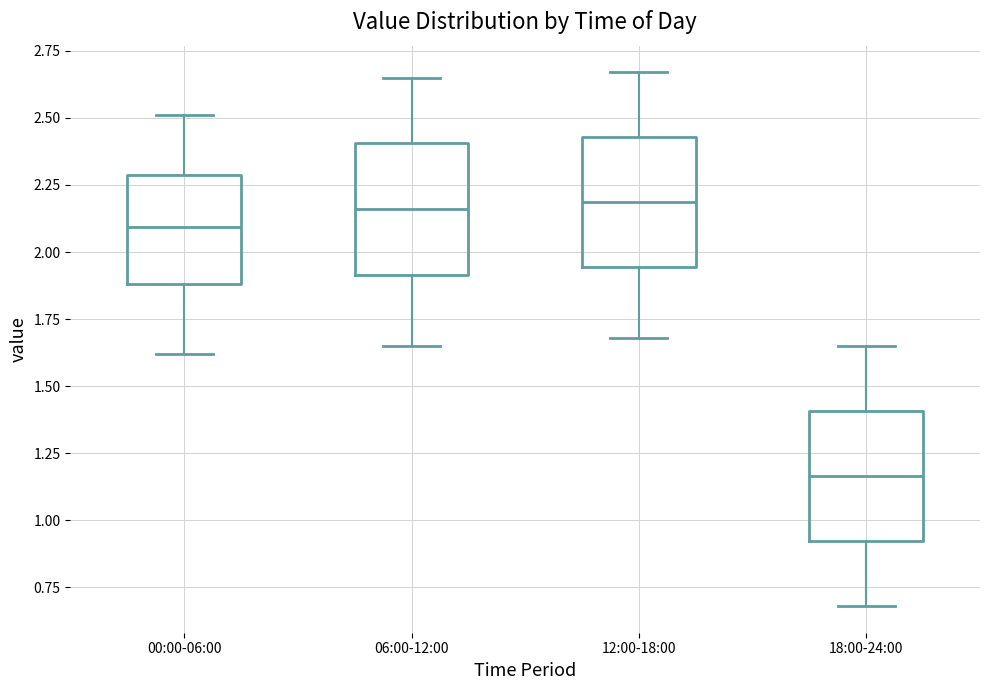

Reading left to right, transcribe this box plot: for each box, give where its median line is, the range the box spans, and where its two whiskers end, as read against the y-axis. The values are not printed on the chart, so give them approximately, as read against the axis.

00:00-06:00: median 2.10, box 1.90 to 2.30, whiskers 1.60 to 2.50
06:00-12:00: median 2.15, box 1.90 to 2.40, whiskers 1.65 to 2.65
12:00-18:00: median 2.20, box 1.95 to 2.45, whiskers 1.70 to 2.65
18:00-24:00: median 1.15, box 0.90 to 1.40, whiskers 0.70 to 1.65